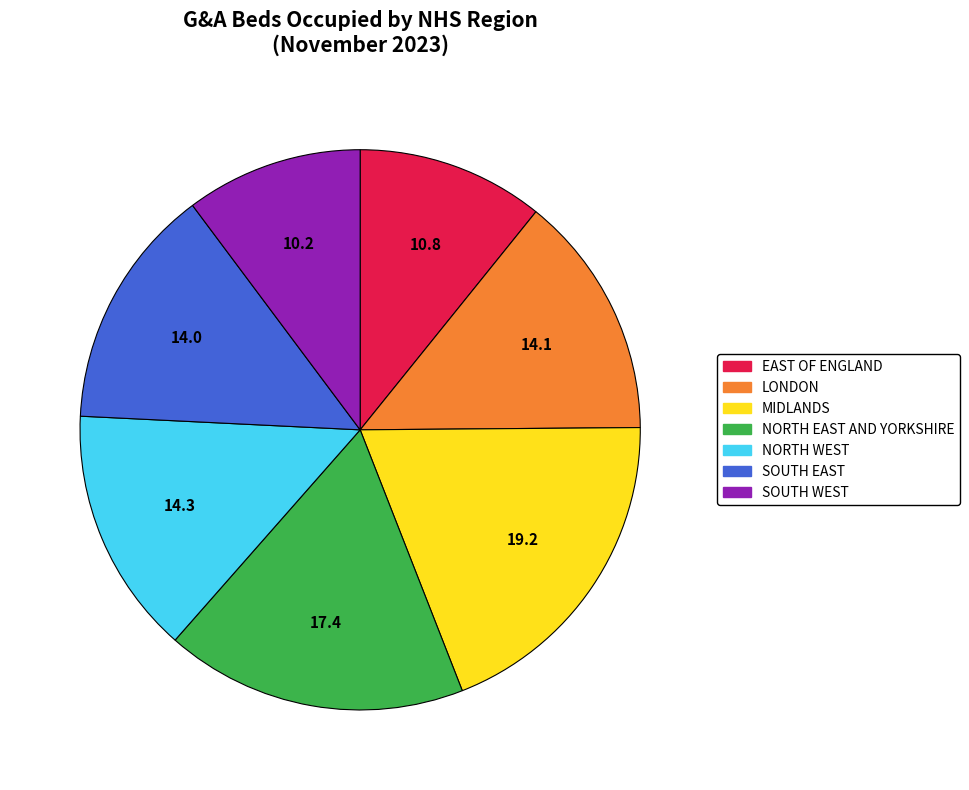

What is the largest slice in the pie chart?

MIDLANDS